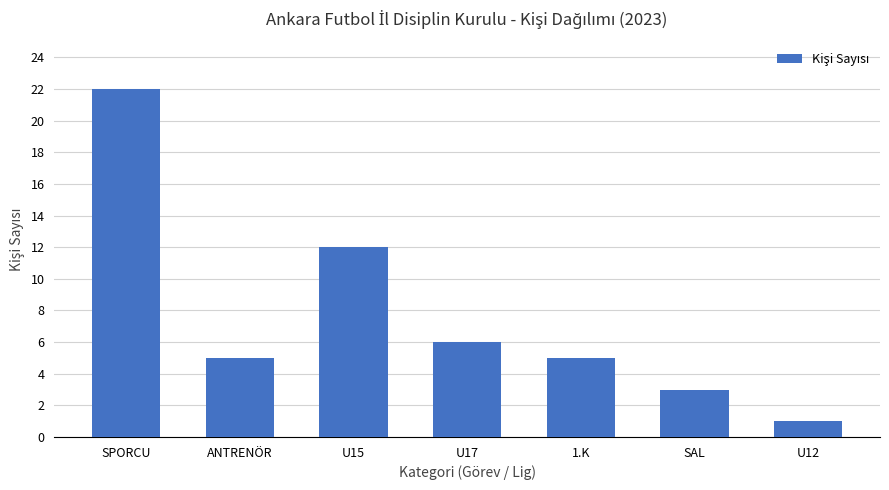

What is the sum of all values?

54